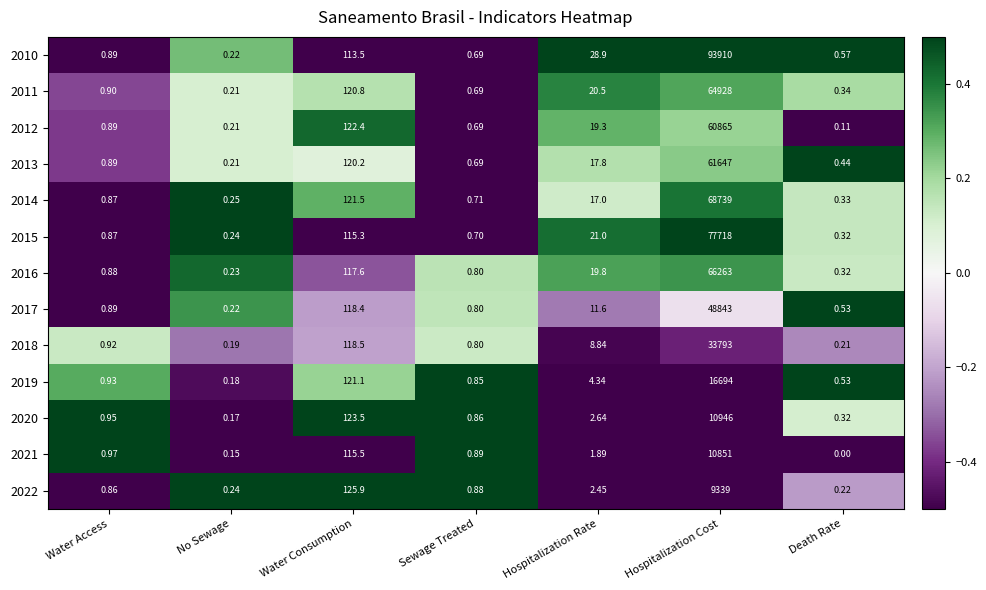

At which label does 2011 reach its peak?

Hospitalization Cost